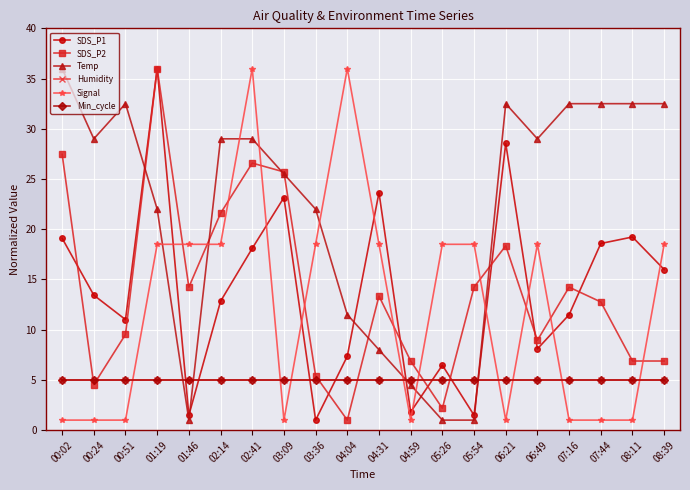

At which label does Temp reach its minimum?

01:46